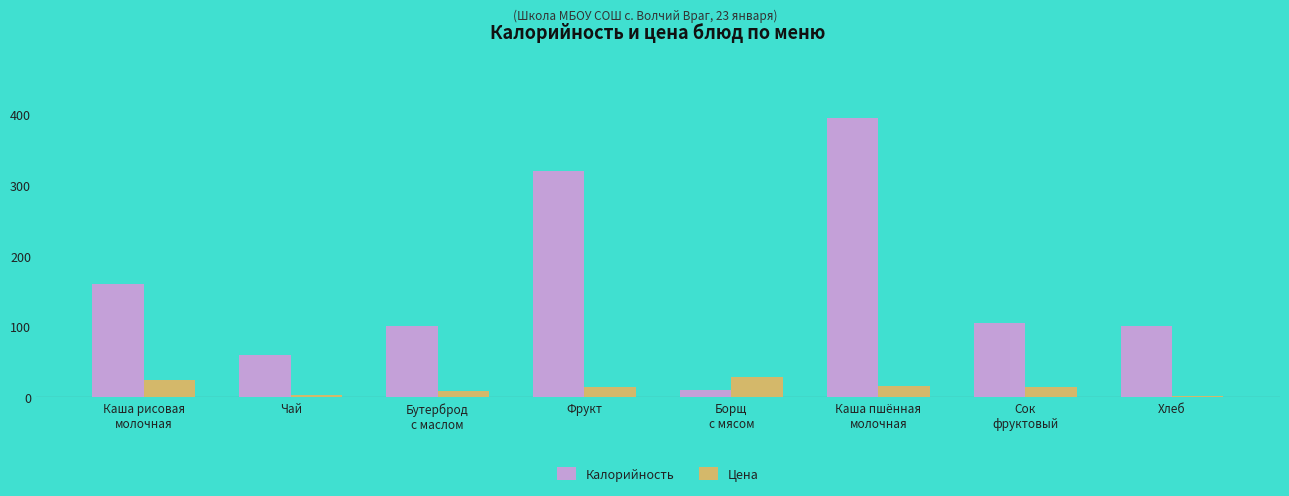

What are all the series names shown in the legend?

Калорийность, Цена